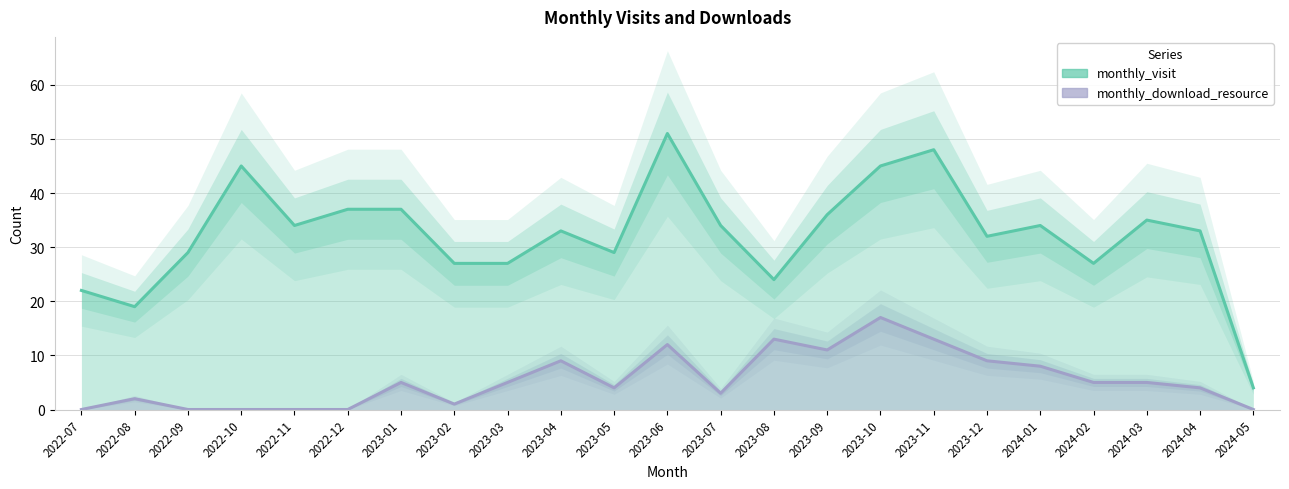

What are all the series names shown in the legend?

monthly_visit, monthly_download_resource